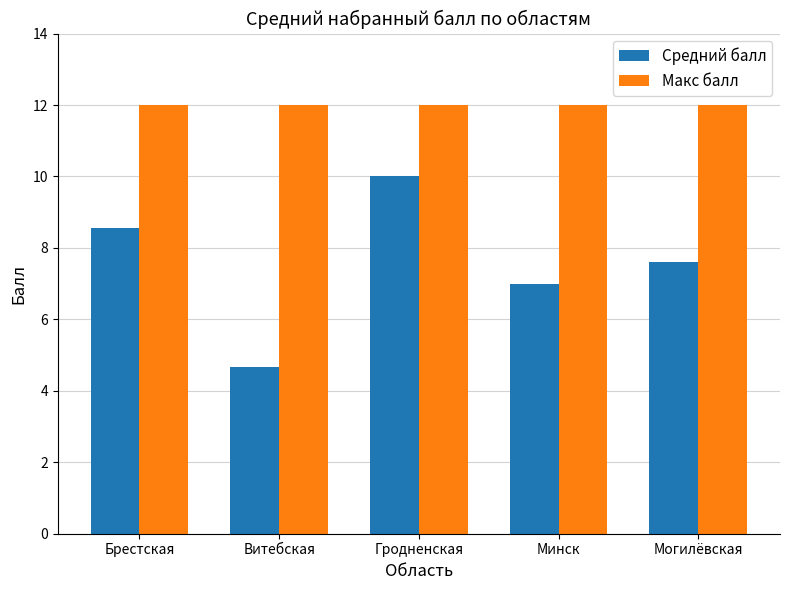

The value of Макс балл at Могилёвская is 12.0. True or false?

True